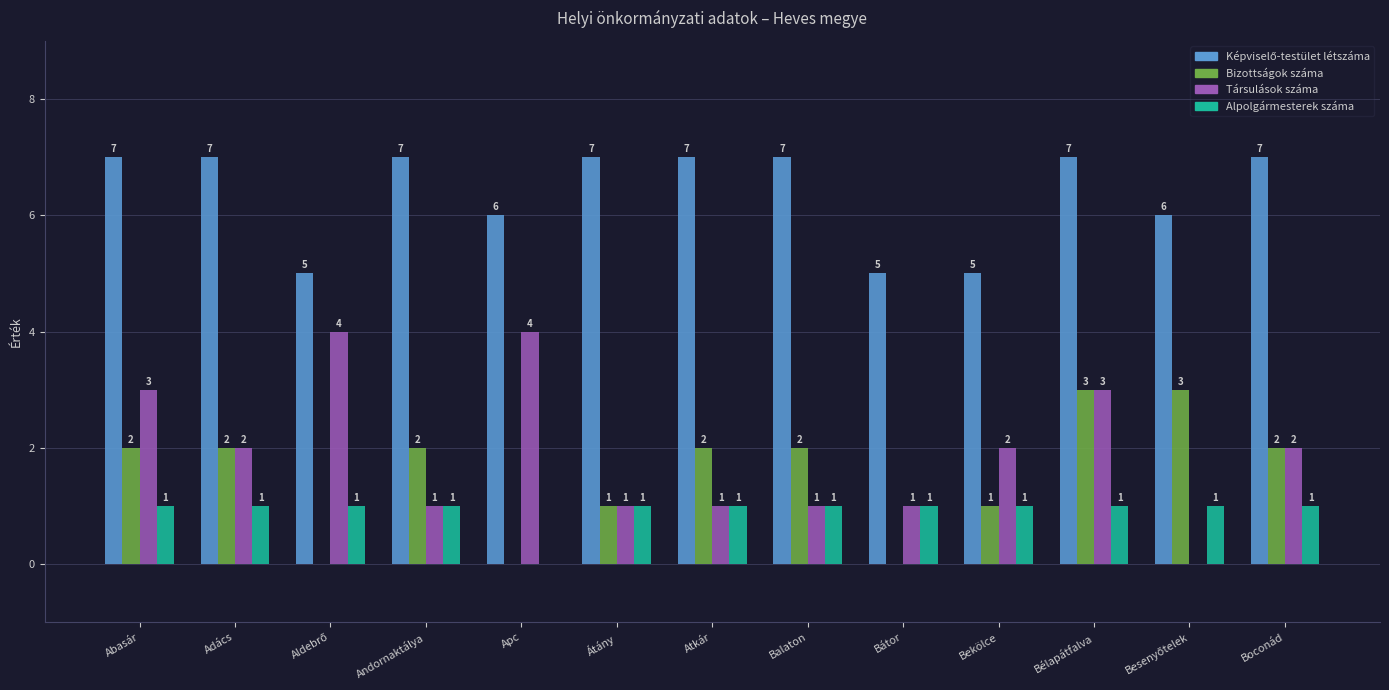

How many series are shown in this chart?

4